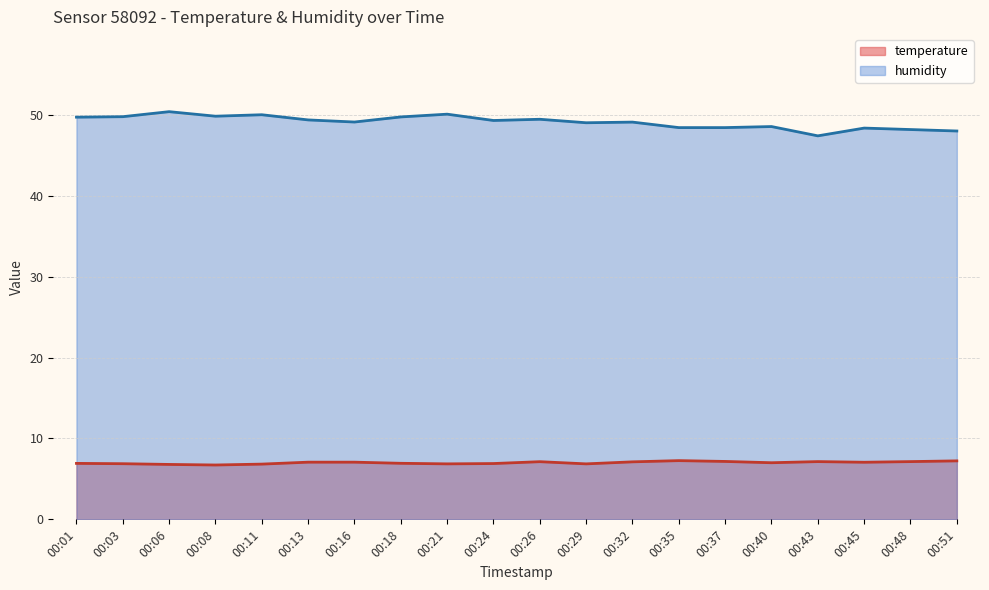

True or false: humidity has more than 1 points higher than both neighbors.

True